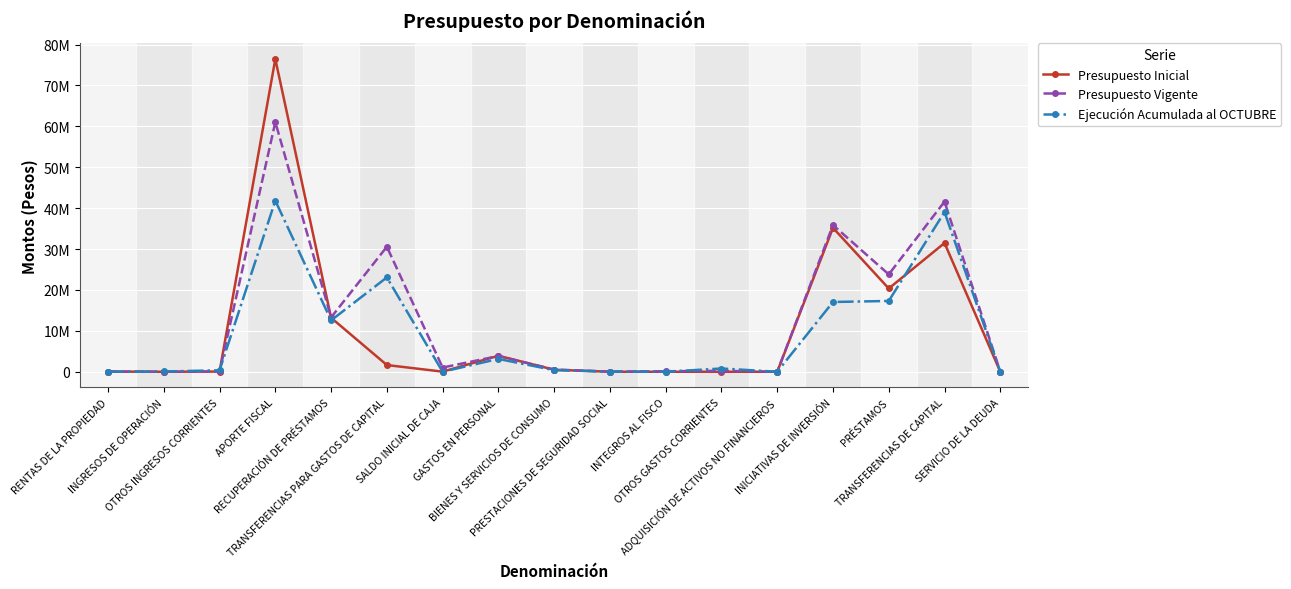

What is the difference between the Presupuesto Vigente values at BIENES Y SERVICIOS DE CONSUMO and SERVICIO DE LA DEUDA?

544623